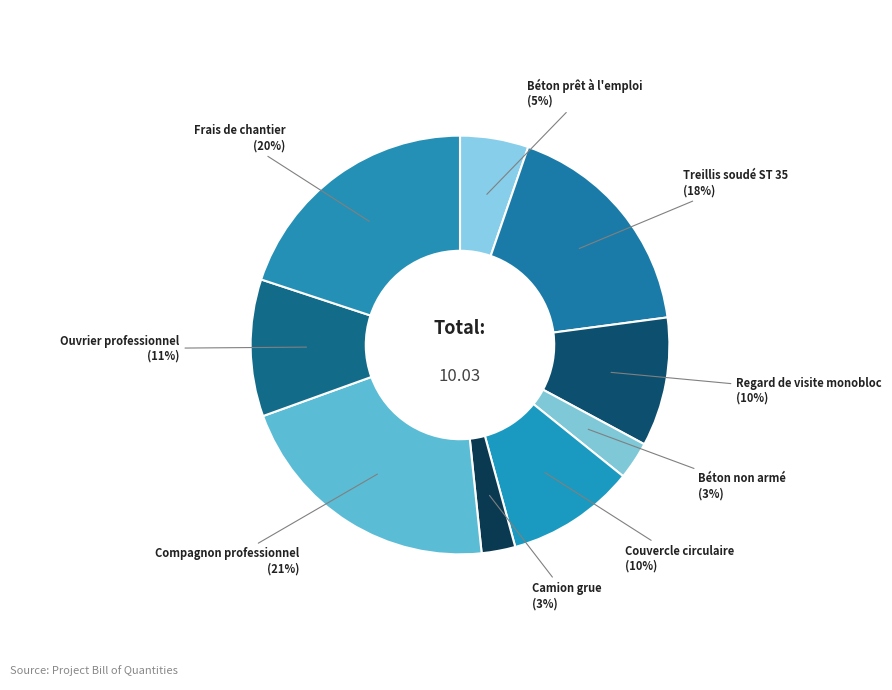

How many segments does this pie chart have?

9